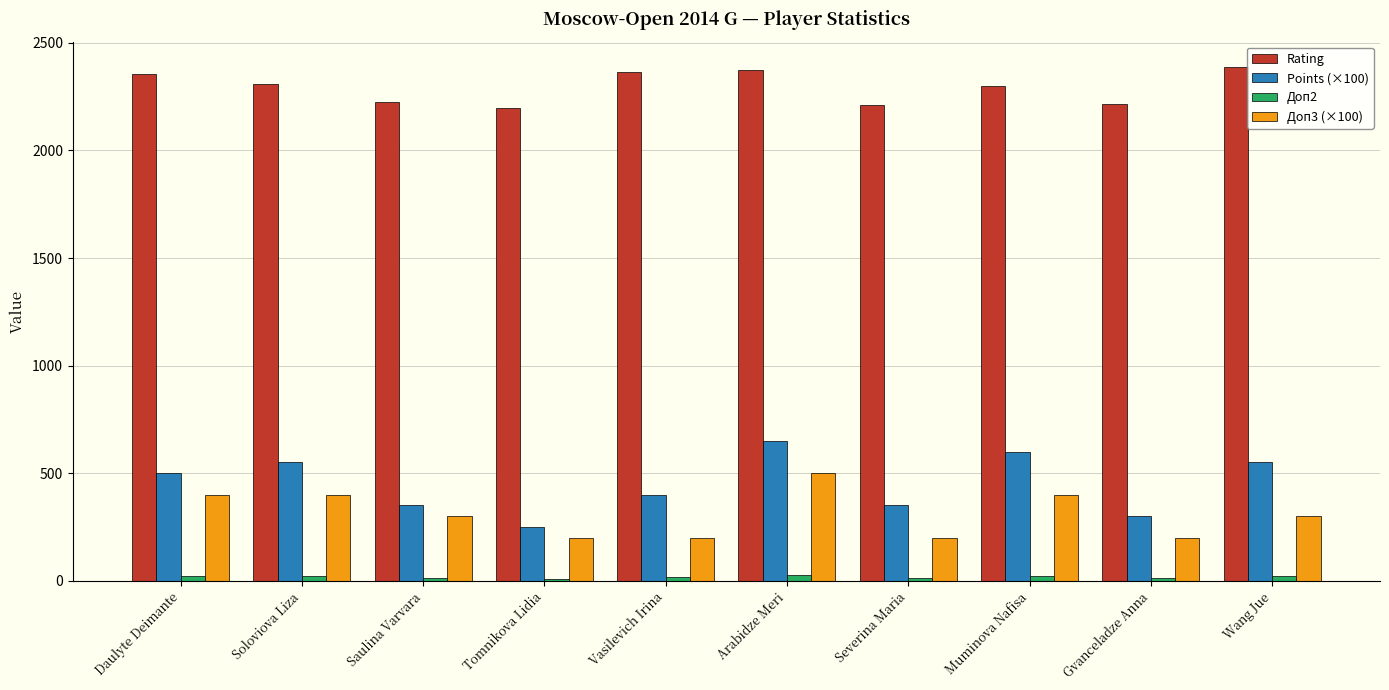

What is the label of the 8th bar from the right?

Saulina Varvara